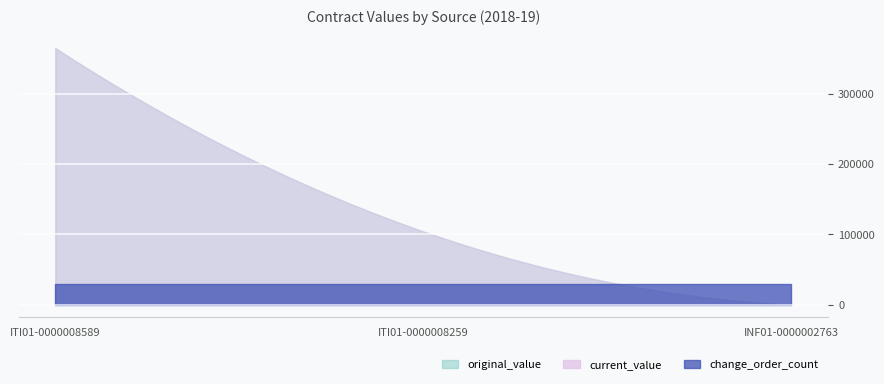

What is the value of the original_value point at the 2nd from the left?

104155